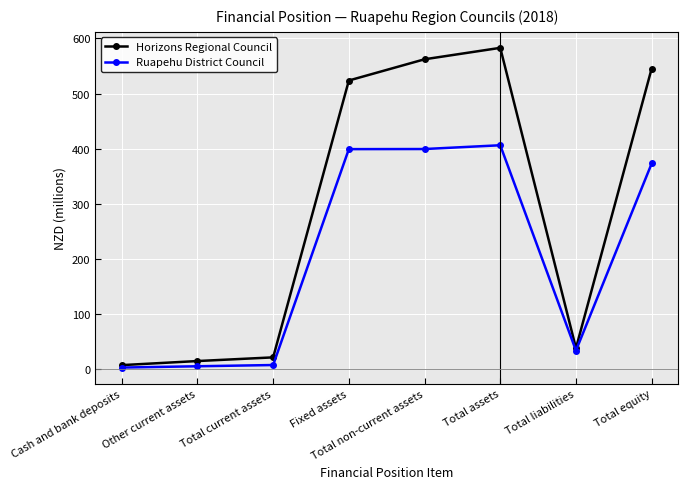

True or false: Horizons Regional Council has more than 1 points higher than both neighbors.

False